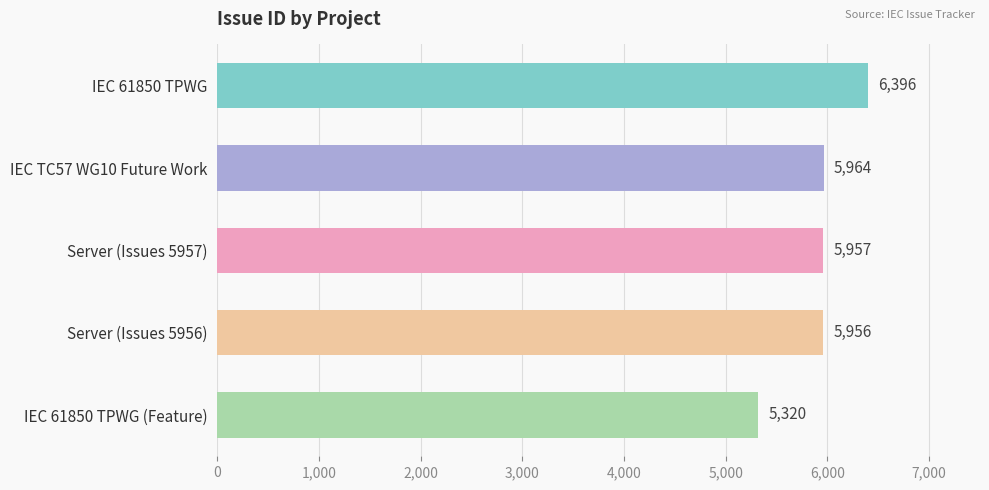

The chart shows a value of 5957 at Server (Issues 5957). True or false?

True